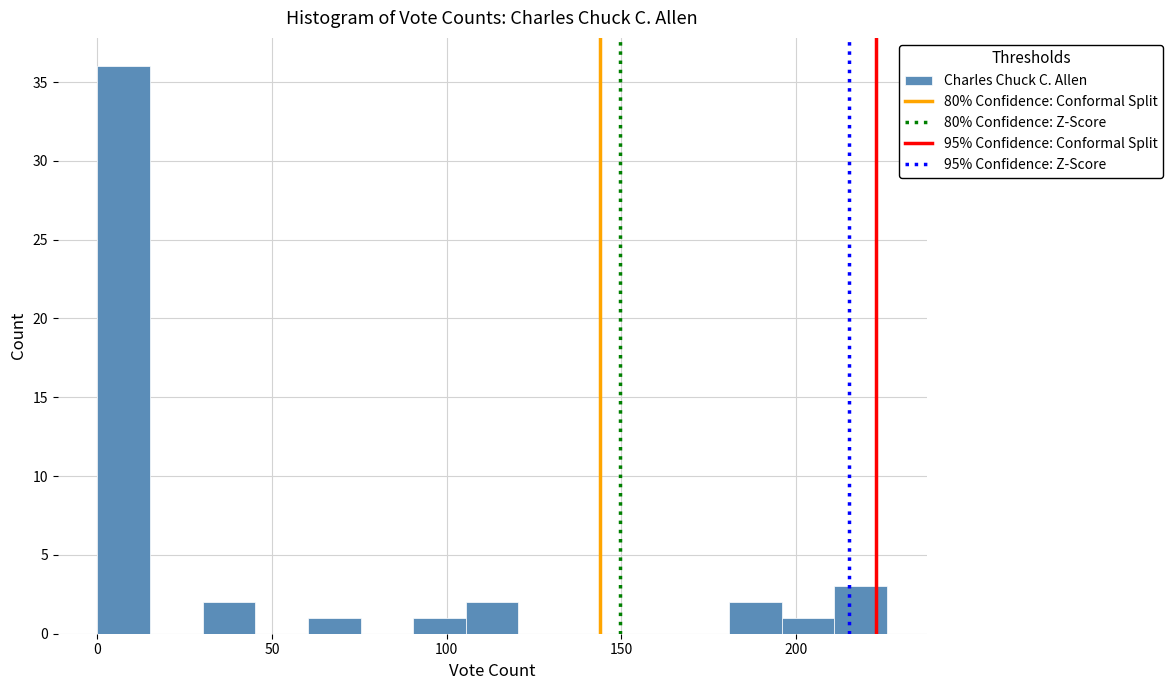

Read against the x-axis, roughly where is the centre of the tallest bar?

10